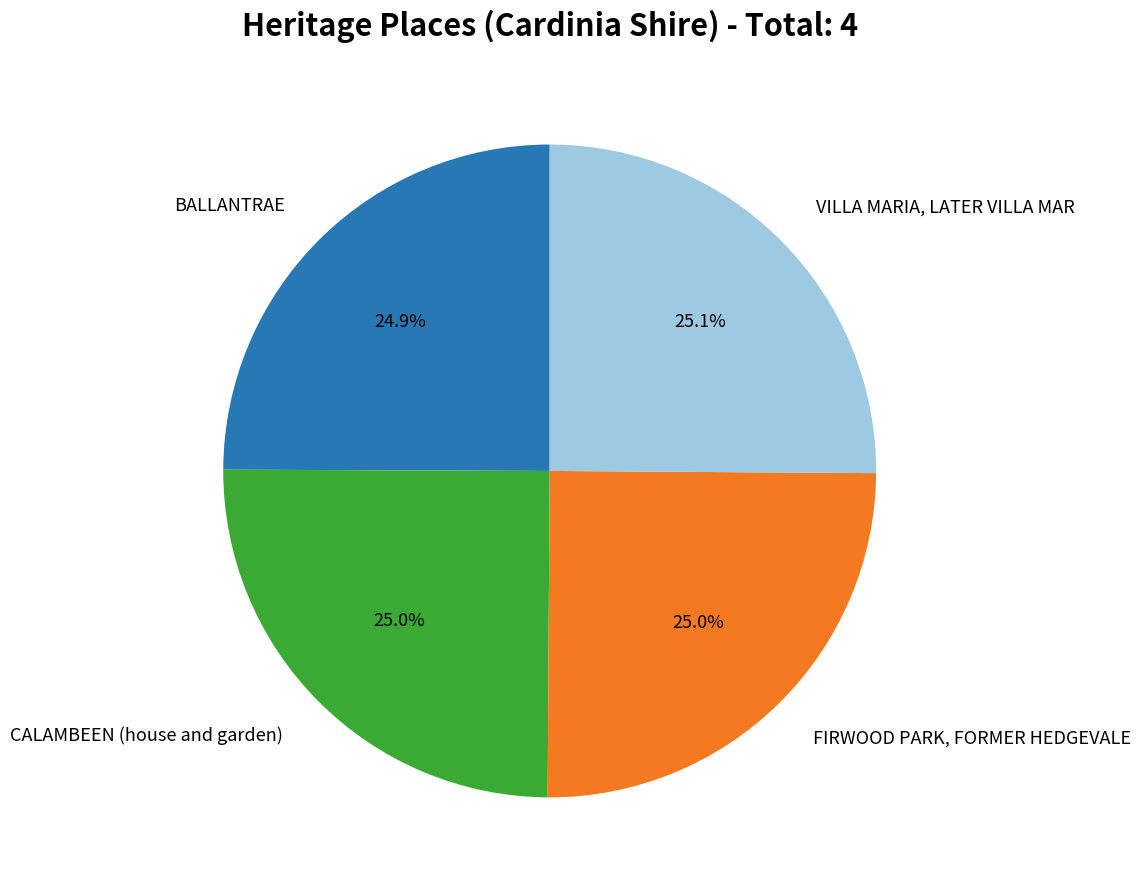

Is there any slice that represents more than half of the pie?

No